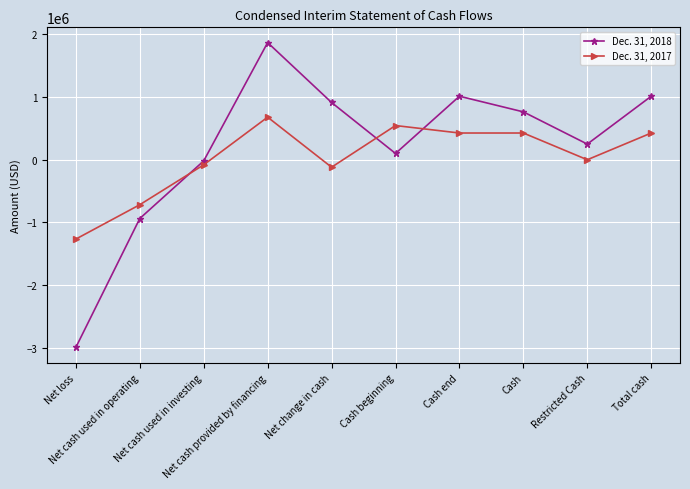

Is the value of Dec. 31, 2017 at Net change in cash greater than the value of Dec. 31, 2018 at Cash end?

No